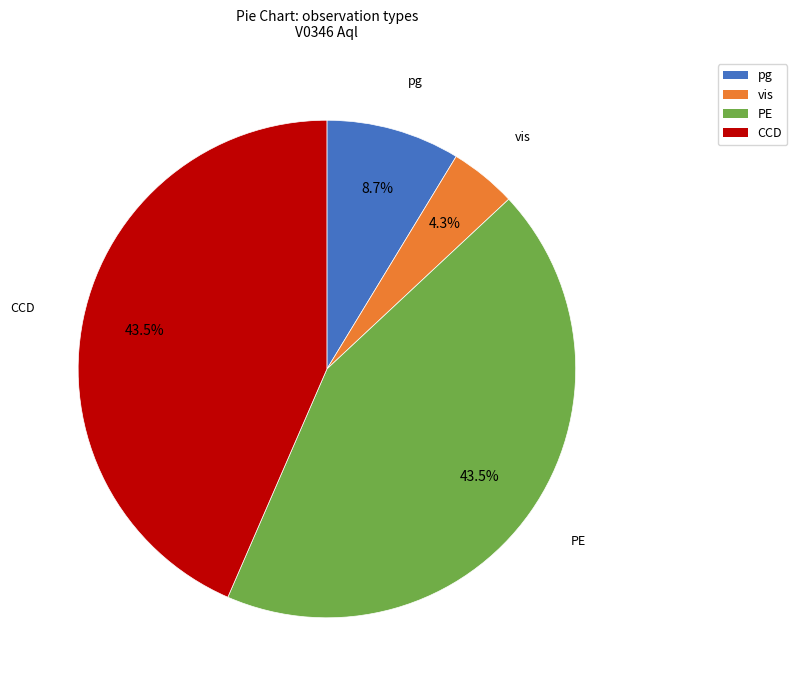

What is the smallest slice in the pie chart?

vis